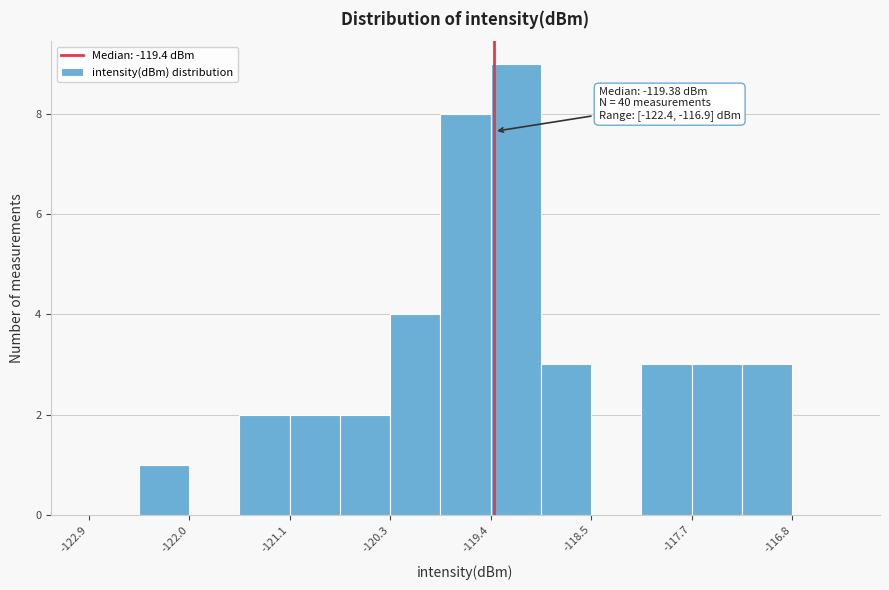

Over which range of the x-axis is the bar tallest?

-119.4 to -119.0